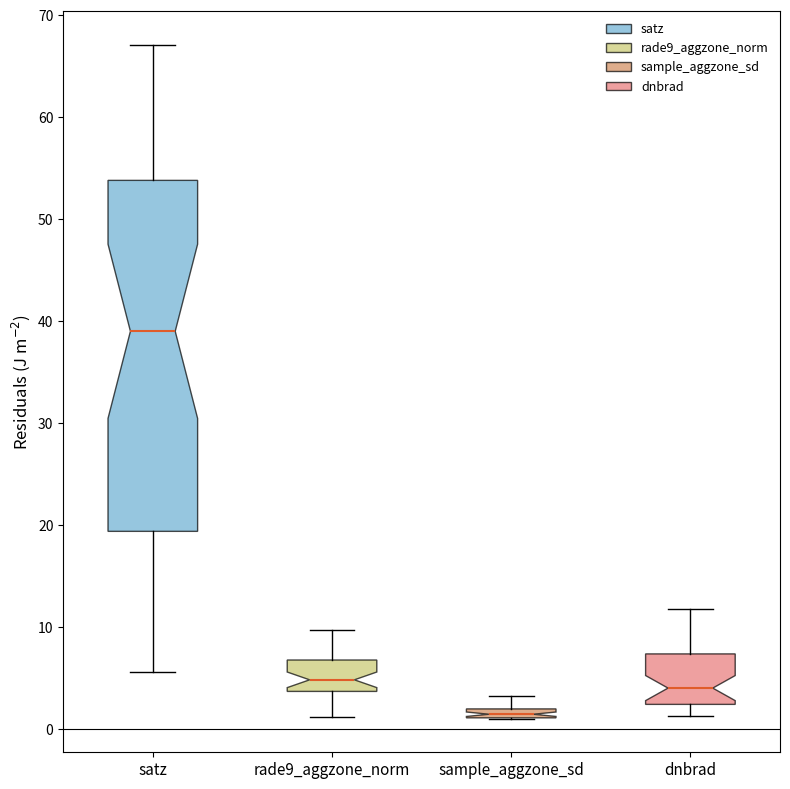

Which box's median line is the highest?

satz